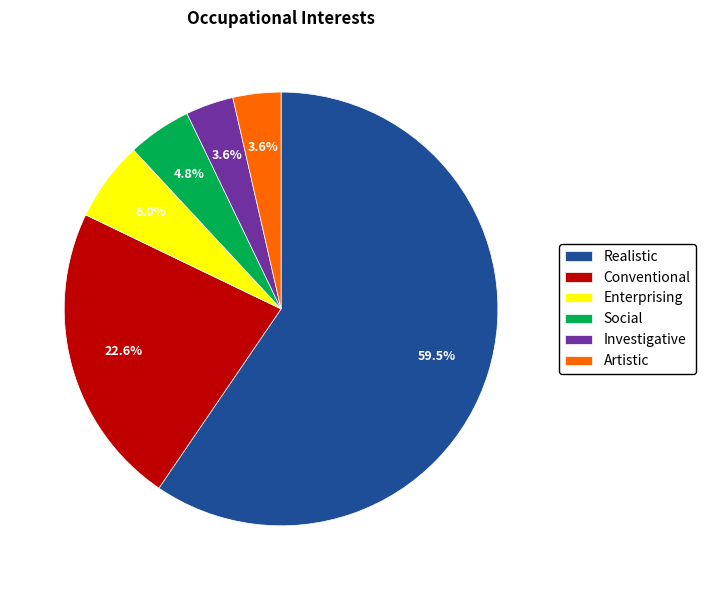

Is there any slice that represents more than half of the pie?

Yes